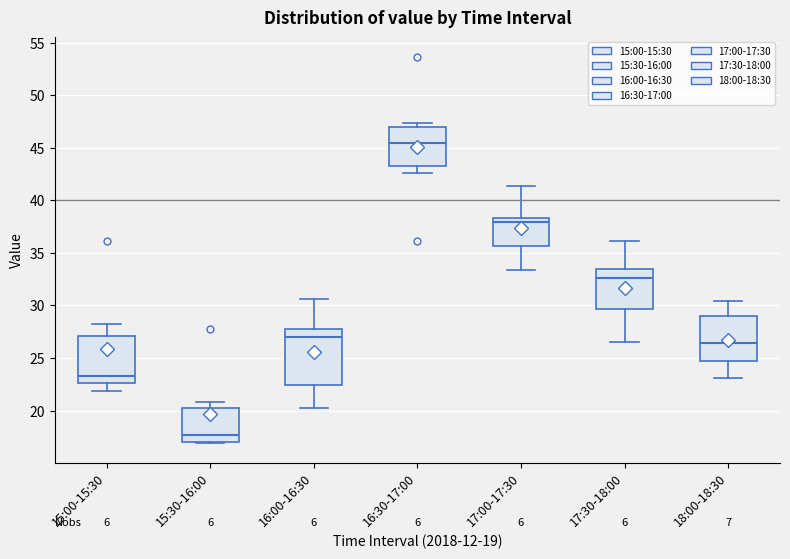

Reading left to right, transcribe this box plot: for each box, give where its median line is, the range the box spans, and where its two whiskers end, as read against the y-axis. The values are not printed on the chart, so give them approximately, as read against the axis.

15:00-15:30: median 23.5, box 22.5 to 27.0, whiskers 22.0 to 28.5
15:30-16:00: median 17.5, box 17.0 to 20.0, whiskers 17.0 (just below the box's lower edge) to 21.0
16:00-16:30: median 27.0, box 22.5 to 28.0, whiskers 20.0 to 30.5
16:30-17:00: median 45.5, box 43.5 to 47.0, whiskers 42.5 to 47.5
17:00-17:30: median 38.0, box 35.5 to 38.5, whiskers 33.5 to 41.5
17:30-18:00: median 32.5, box 29.5 to 33.5, whiskers 26.5 to 36.0
18:00-18:30: median 26.5, box 24.5 to 29.0, whiskers 23.0 to 30.5